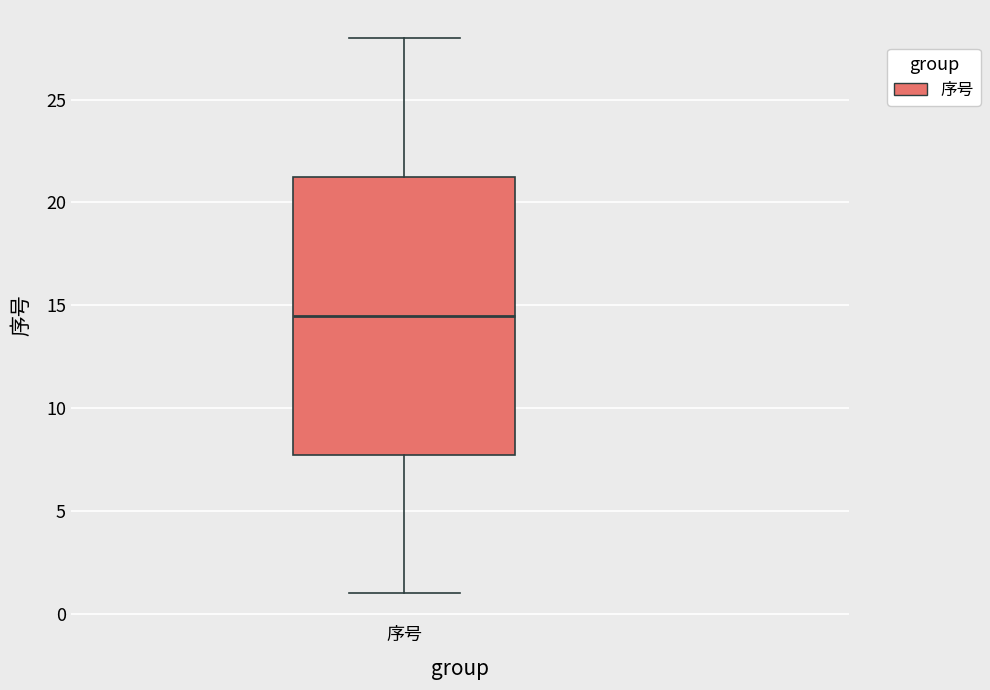

Read this box plot against the y-axis: the position of the median line, the range covered by the box, and the ends of both whiskers. The values are not printed on the chart, so give them approximately, as read against the axis.

median 14.5, box 8.0 to 21.5, whiskers 1.0 to 28.0